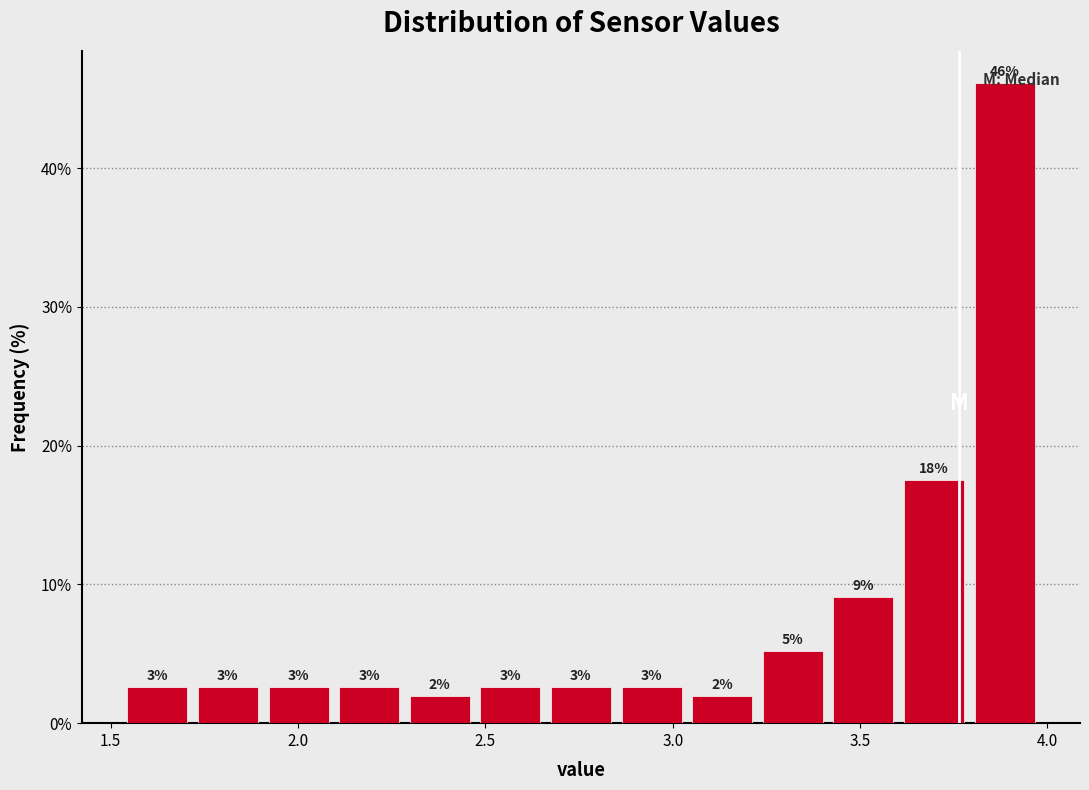

Around what value on the x-axis is the tallest bar? Give the approximate position of its centre, as read against the axis.

3.90